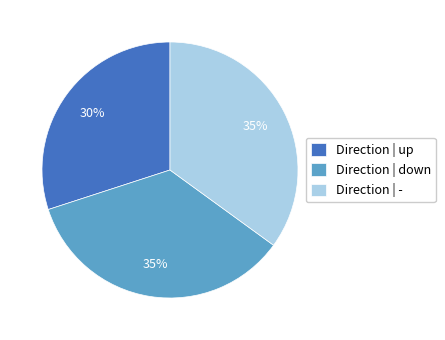

What is the smallest slice in the pie chart?

Direction | up